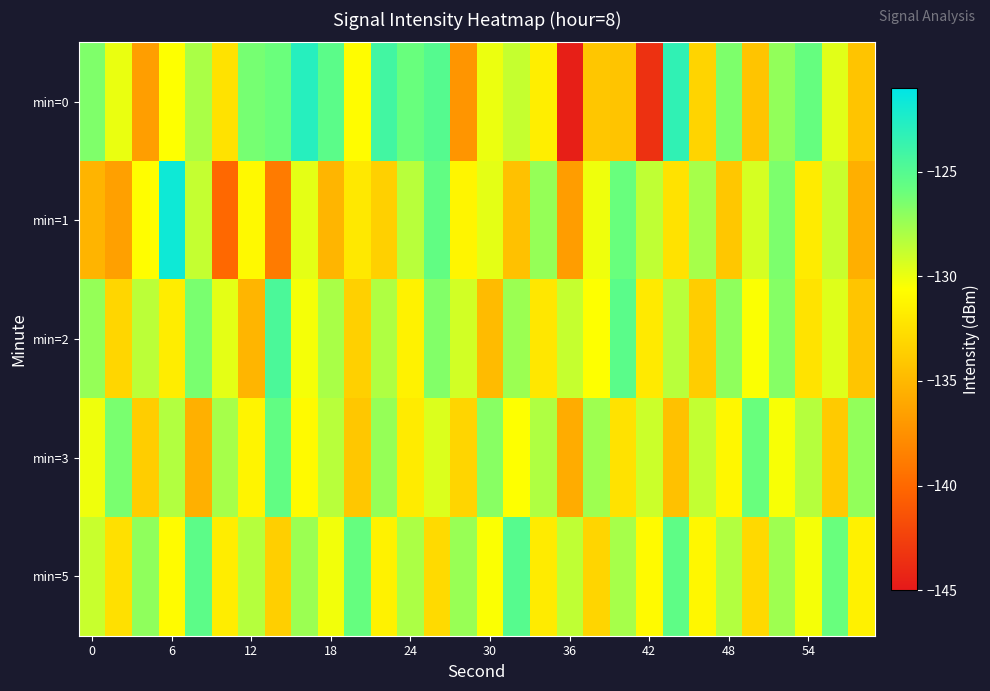

What is the smallest value displayed?

-144.6